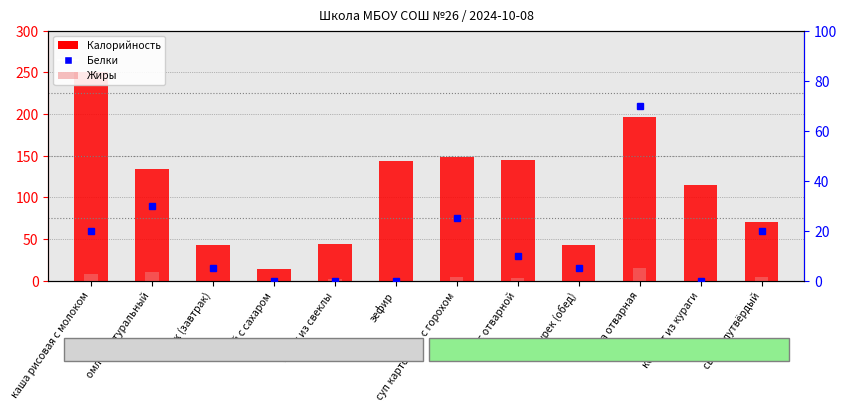

How many values in the Жиры series exceed 3?

5